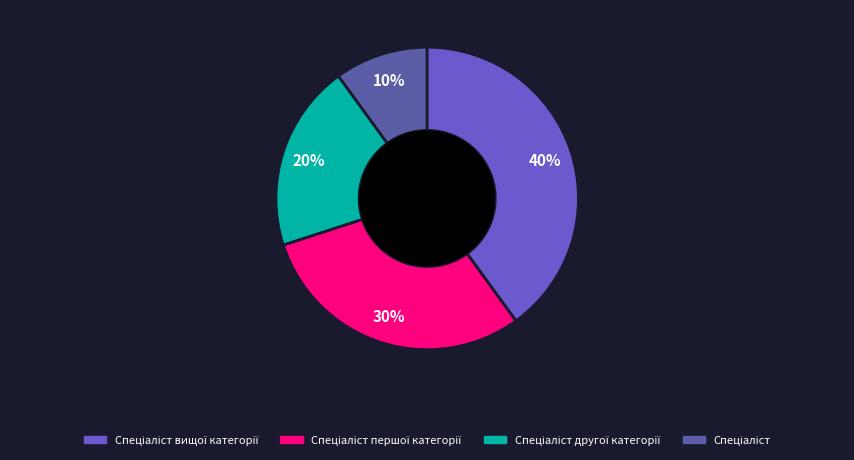

To the nearest percent, what is the average slice percentage?

25%